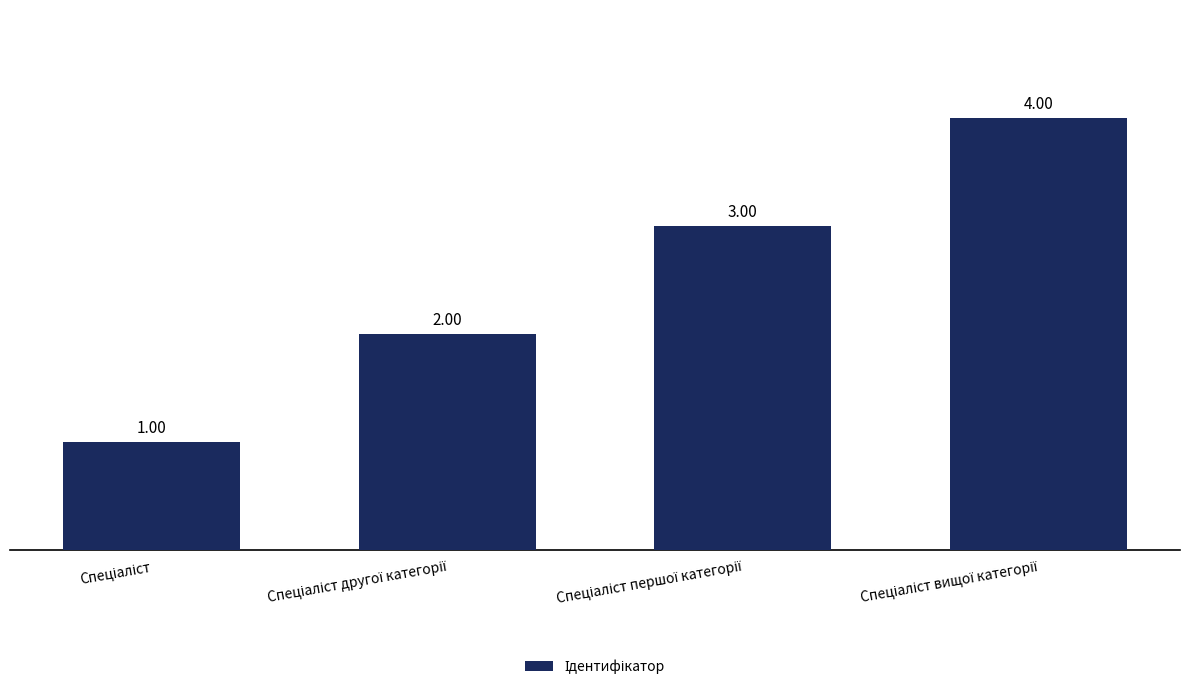

What is the sum of all values?

10